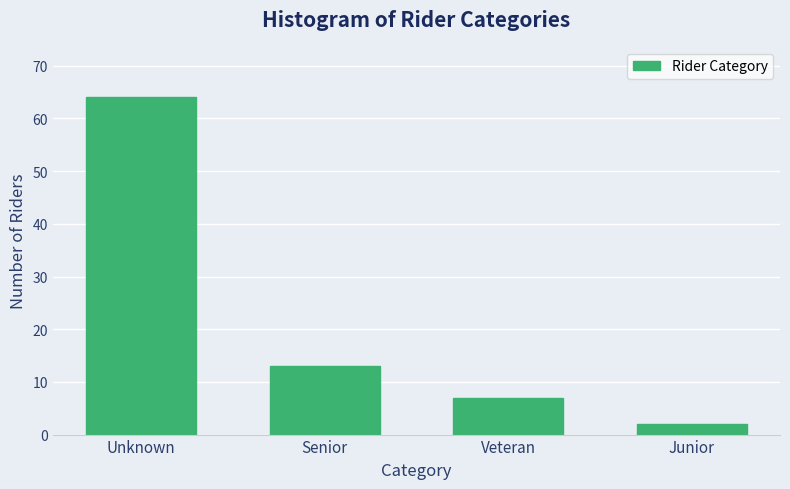

Reading left to right, extract all data points from this chart.

Unknown=64	Senior=13	Veteran=7	Junior=2